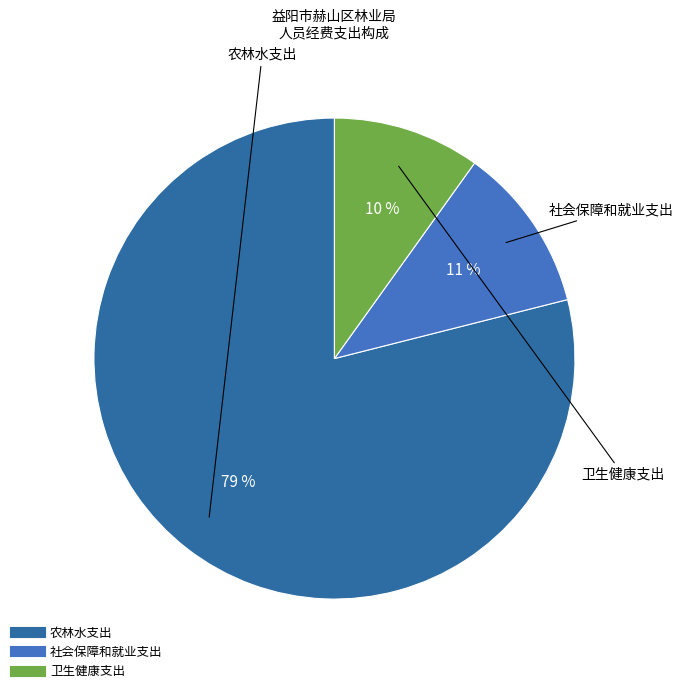

Which has a higher value, 卫生健康支出 or 社会保障和就业支出?

社会保障和就业支出